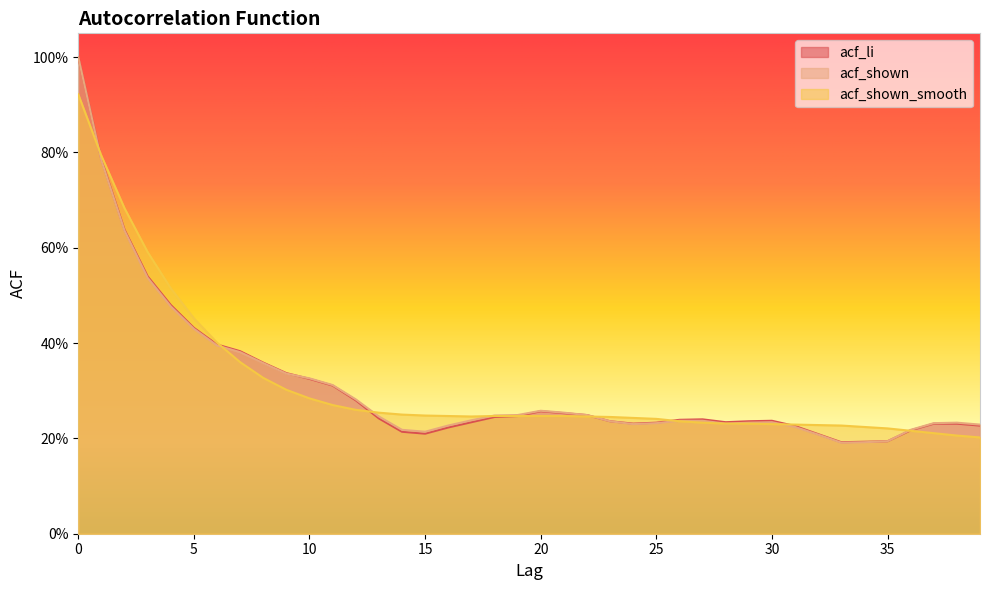

Read the acf_shown value at 21.

0.3